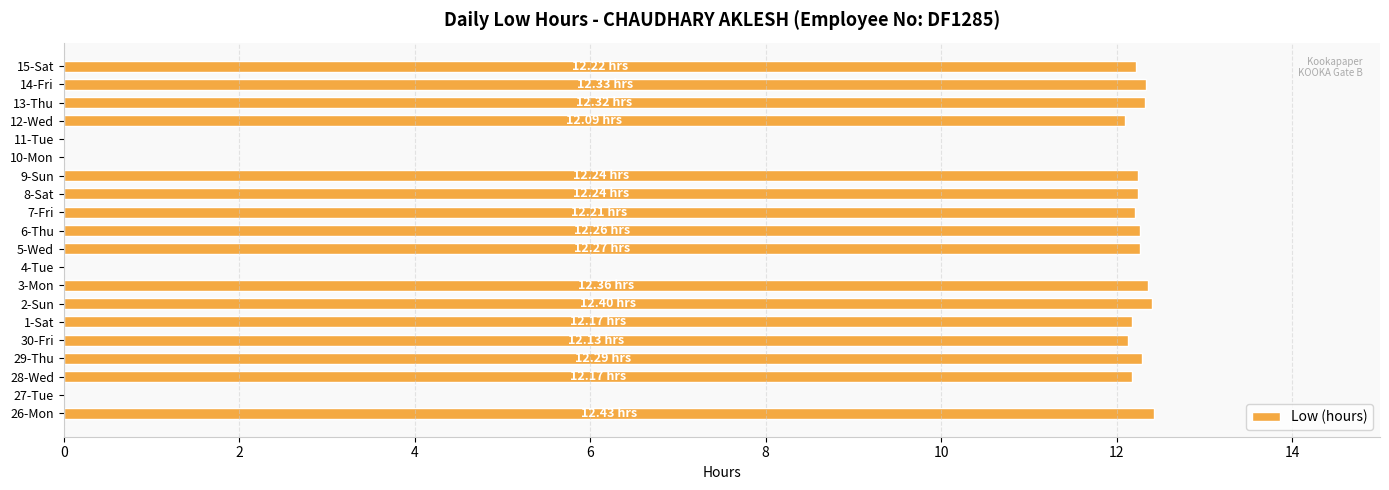

What is the sum of the values at 9-Sun and 13-Thu?

24.6